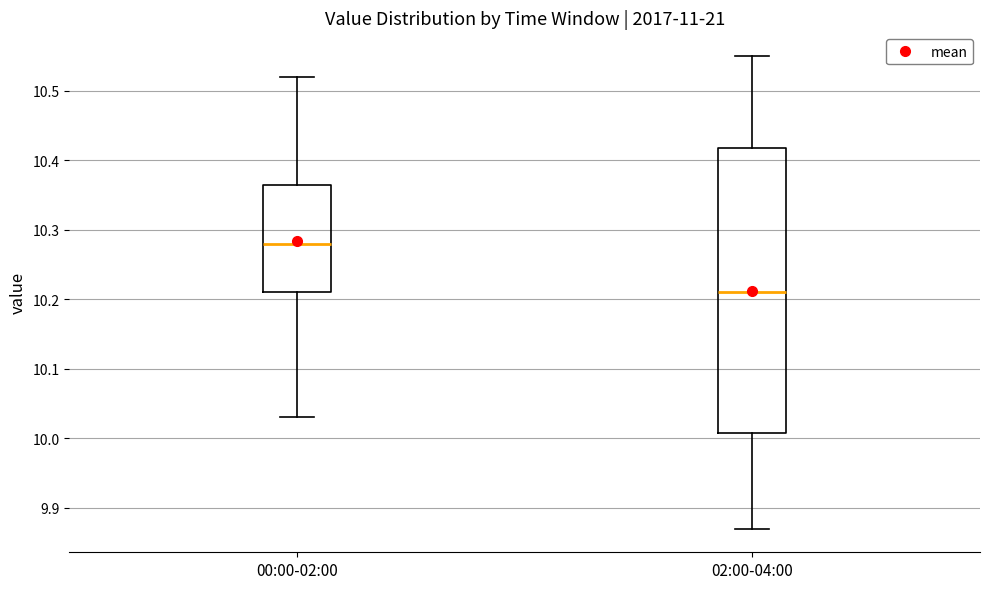

Comparing the boxes themselves (not the whiskers), which one is the tallest?

02:00-04:00